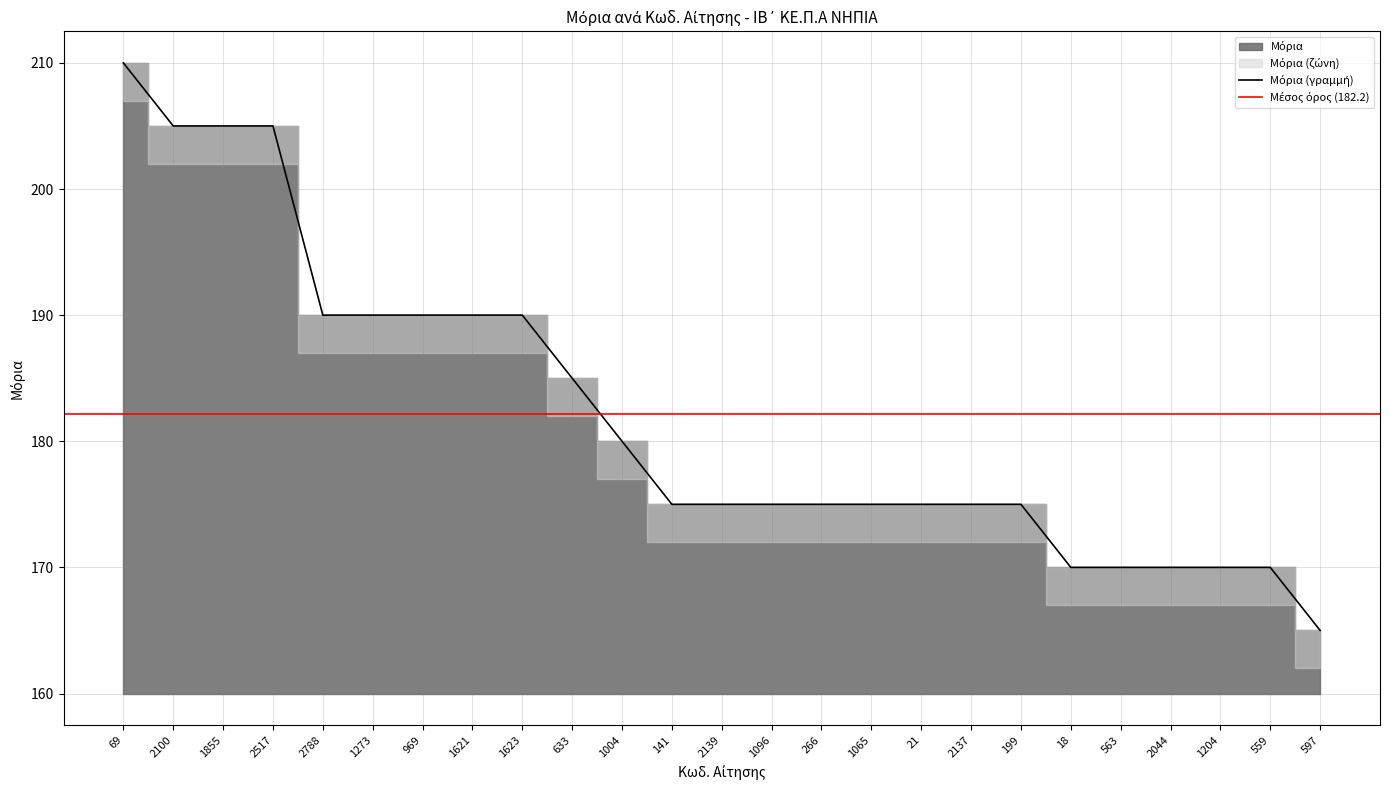

List the labels in order of value, smallest first.

597, 18, 563, 2044, 1204, 559, 141, 2139, 1096, 266, 1065, 21, 2137, 199, 1004, 633, 2788, 1273, 969, 1621, 1623, 2100, 1855, 2517, 69